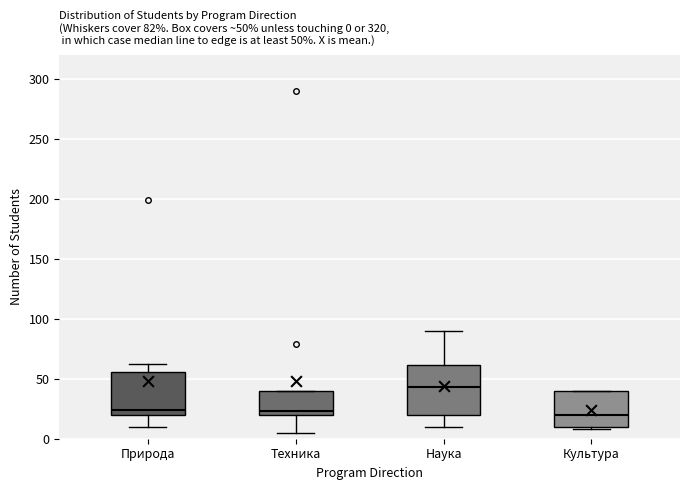

Comparing the boxes themselves (not the whiskers), which one is the tallest?

Наука